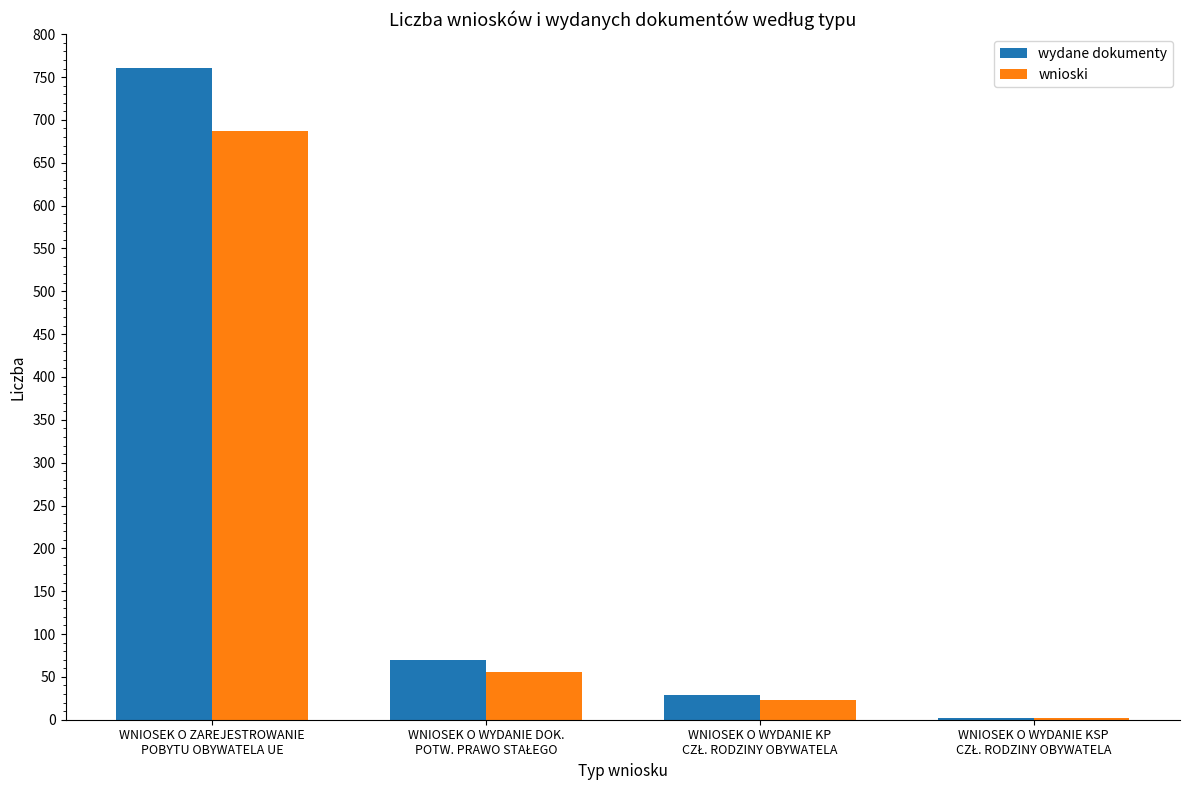

What is the maximum value shown in the chart?

761